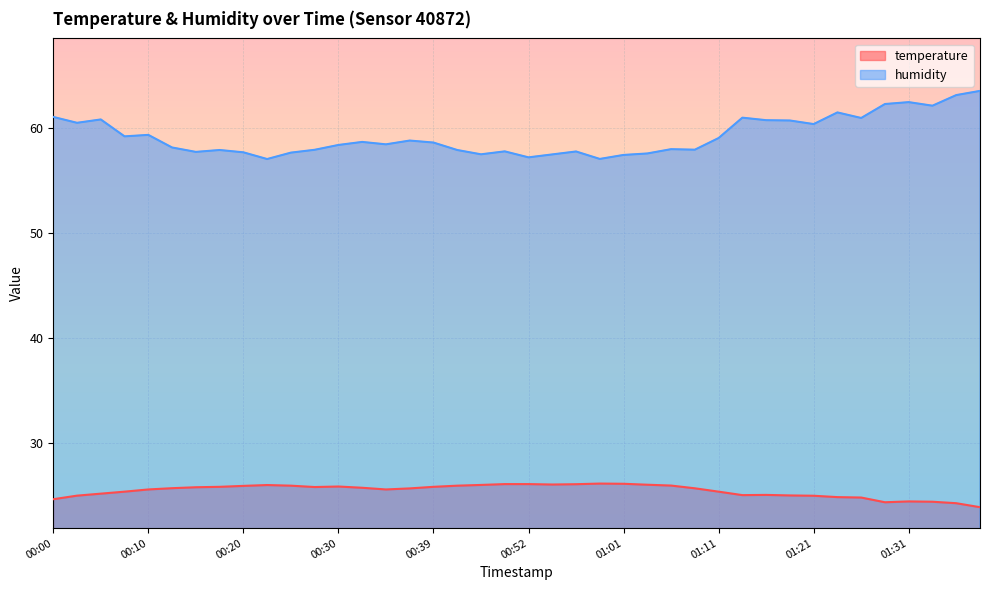

True or false: temperature and humidity cross at least once.

False